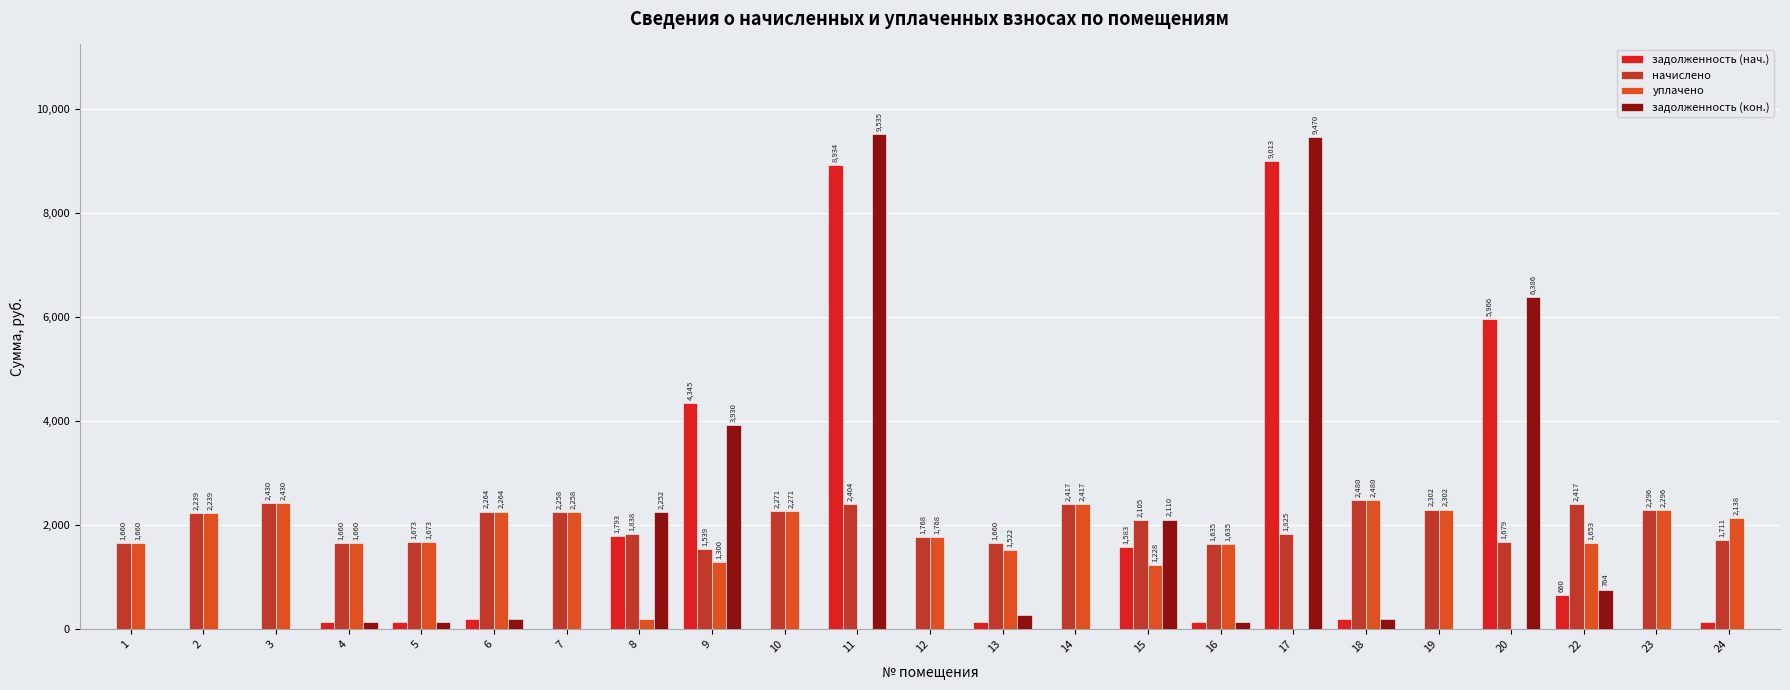

Which series has the largest total across all categories?

начислено